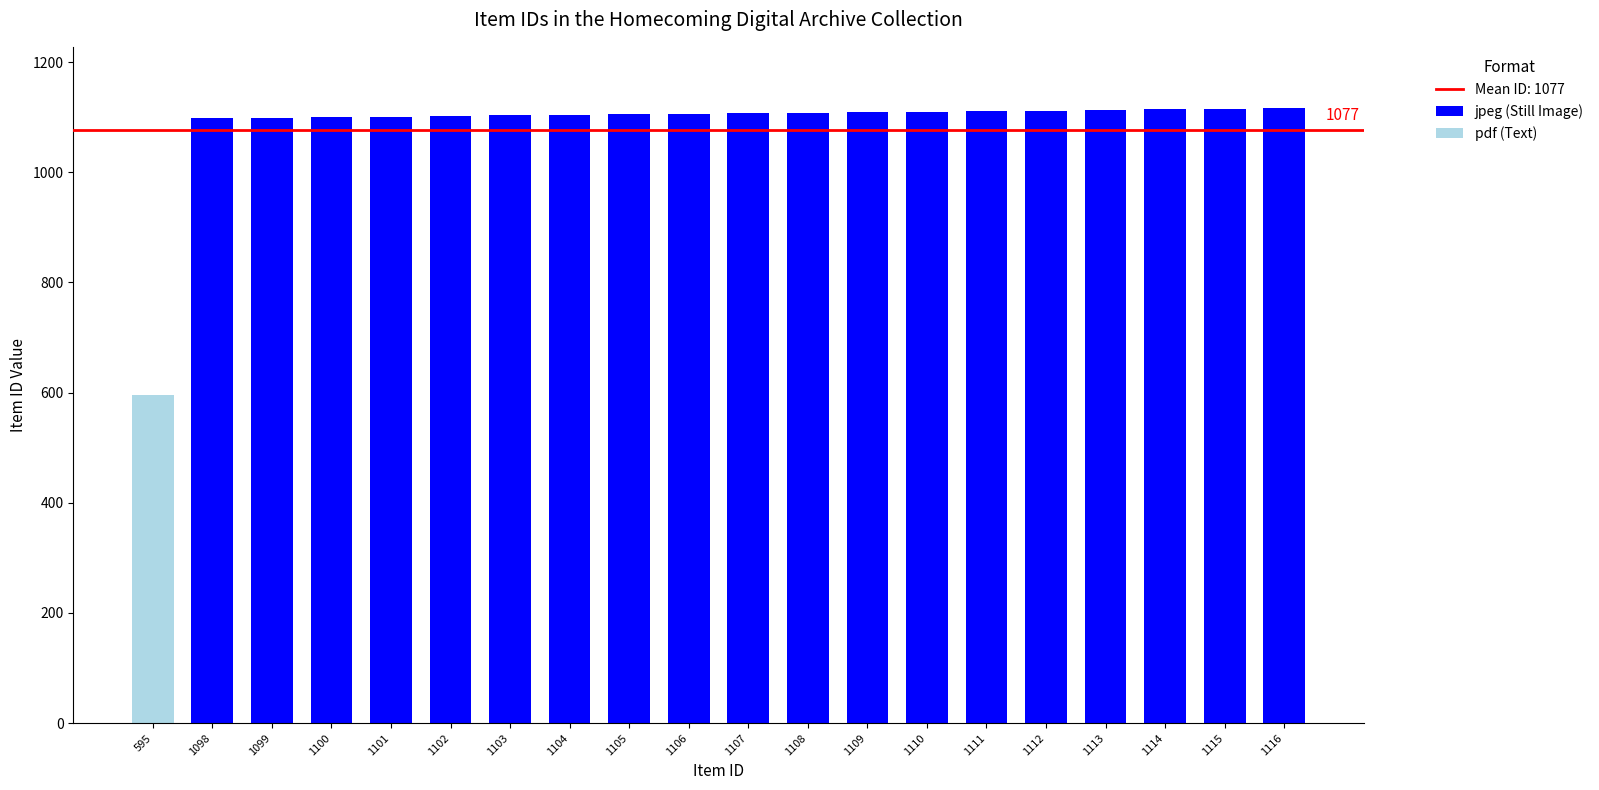

True or false: jpeg (Still Image) has a value of 1099 at 1099.

True